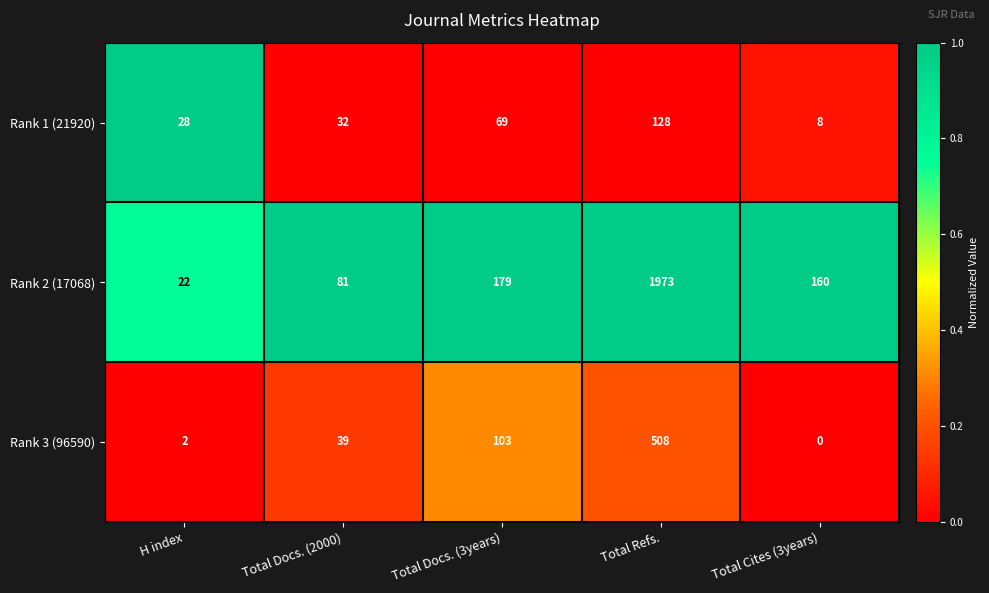

Read the Rank 3 (96590) value at Total Docs. (3years), to the nearest 10.

100